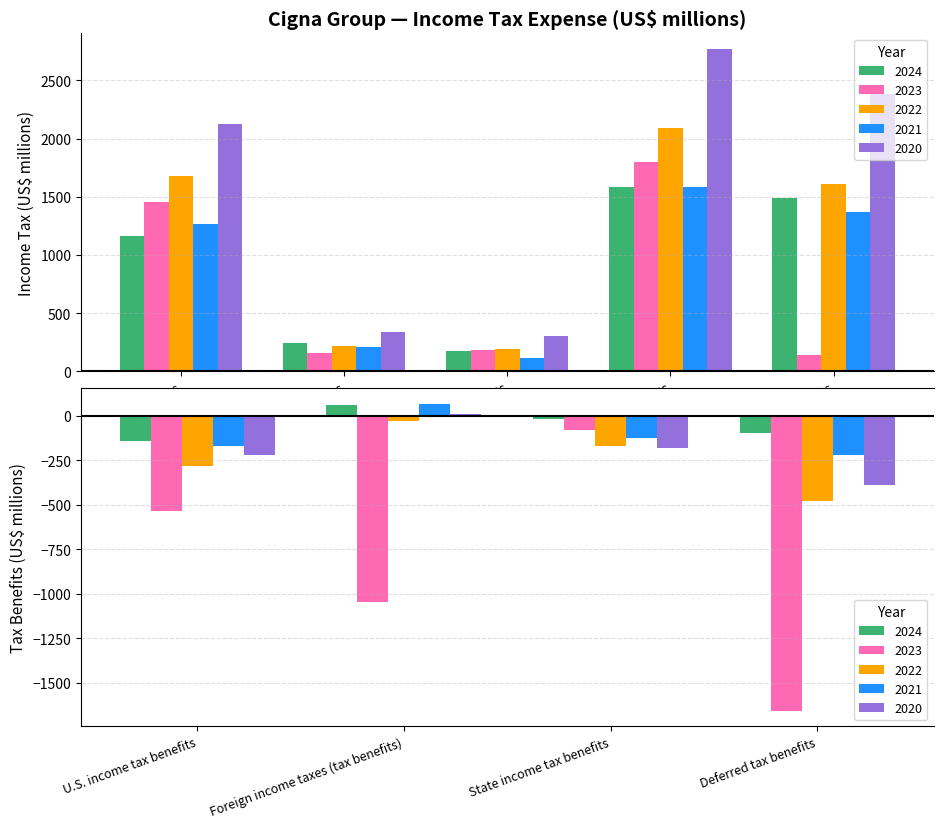

How many bars are there in each group?

5